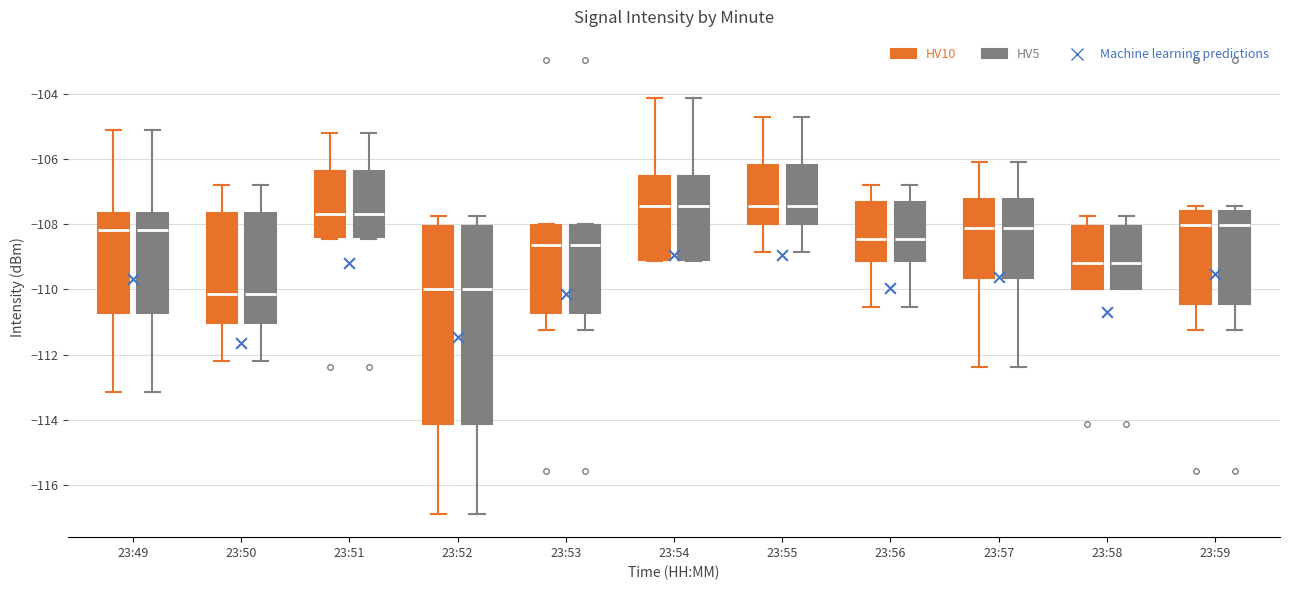

Reading left to right, read every box against the y-axis: the position of its median line, the range the box covers, and the ends of its whiskers. The values are not printed on the chart, so give them approximately, as read against the axis.

23:49 (HV10): median -108.2, box -110.8 to -107.6, whiskers -113.2 to -105.2
23:49 (HV5): median -108.2, box -110.8 to -107.6, whiskers -113.2 to -105.2
23:50 (HV10): median -110.2, box -111.0 to -107.6, whiskers -112.2 to -106.8
23:50 (HV5): median -110.2, box -111.0 to -107.6, whiskers -112.2 to -106.8
23:51 (HV10): median -107.6, box -108.4 to -106.4, whiskers -108.4 (just below the box's lower edge) to -105.2
23:51 (HV5): median -107.6, box -108.4 to -106.4, whiskers -108.4 (just below the box's lower edge) to -105.2
23:52 (HV10): median -110.0, box -114.2 to -108.0, whiskers -117.0 to -107.8
23:52 (HV5): median -110.0, box -114.2 to -108.0, whiskers -117.0 to -107.8
23:53 (HV10): median -108.6, box -110.8 to -108.0, whiskers -111.2 to -108.0
23:53 (HV5): median -108.6, box -110.8 to -108.0, whiskers -111.2 to -108.0
23:54 (HV10): median -107.4, box -109.0 to -106.6, whiskers -109.2 to -104.2
23:54 (HV5): median -107.4, box -109.0 to -106.6, whiskers -109.2 to -104.2
23:55 (HV10): median -107.4, box -108.0 to -106.2, whiskers -108.8 to -104.6
23:55 (HV5): median -107.4, box -108.0 to -106.2, whiskers -108.8 to -104.6
23:56 (HV10): median -108.4, box -109.2 to -107.4, whiskers -110.6 to -106.8
23:56 (HV5): median -108.4, box -109.2 to -107.4, whiskers -110.6 to -106.8
23:57 (HV10): median -108.2, box -109.6 to -107.2, whiskers -112.4 to -106.0
23:57 (HV5): median -108.2, box -109.6 to -107.2, whiskers -112.4 to -106.0
23:58 (HV10): median -109.2, box -110.0 to -108.0, whiskers -110.0 to -107.8
23:58 (HV5): median -109.2, box -110.0 to -108.0, whiskers -110.0 to -107.8
23:59 (HV10): median -108.0, box -110.4 to -107.6, whiskers -111.2 to -107.4
23:59 (HV5): median -108.0, box -110.4 to -107.6, whiskers -111.2 to -107.4